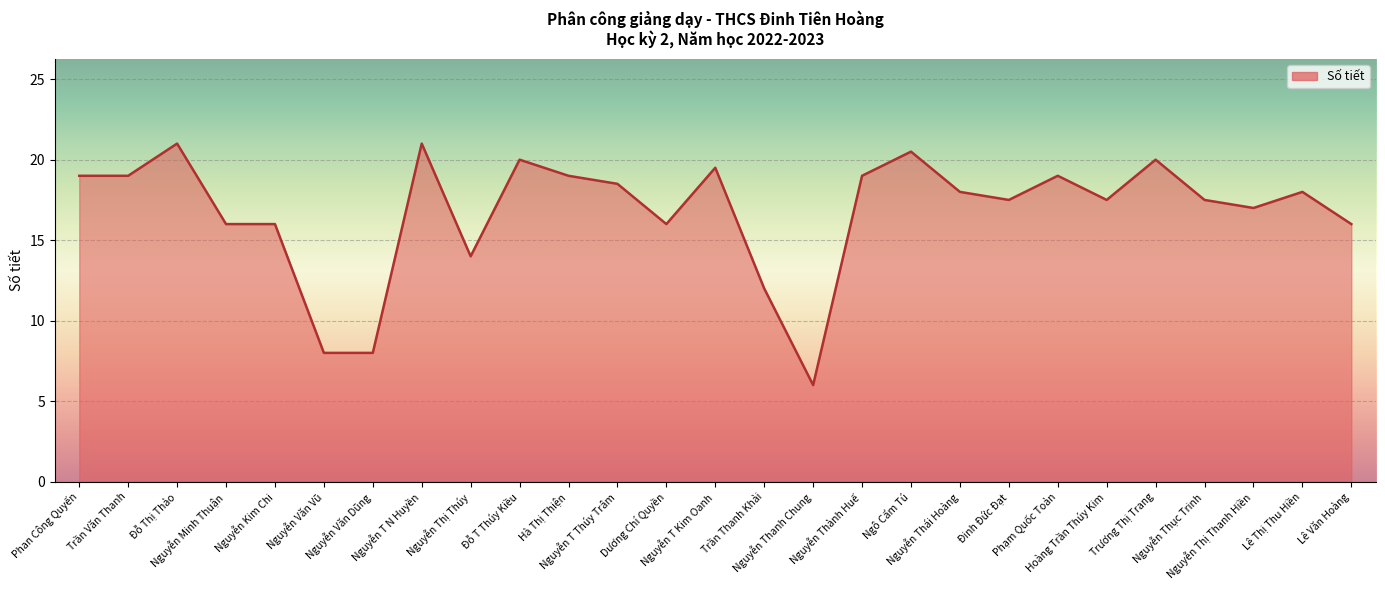

What is the difference between the maximum and minimum values?

15.0